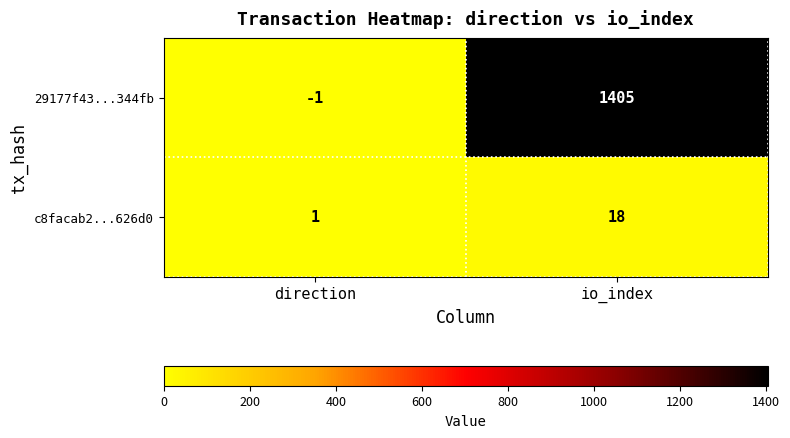

What is the difference between the c8facab2...626d0 values at direction and io_index?

17